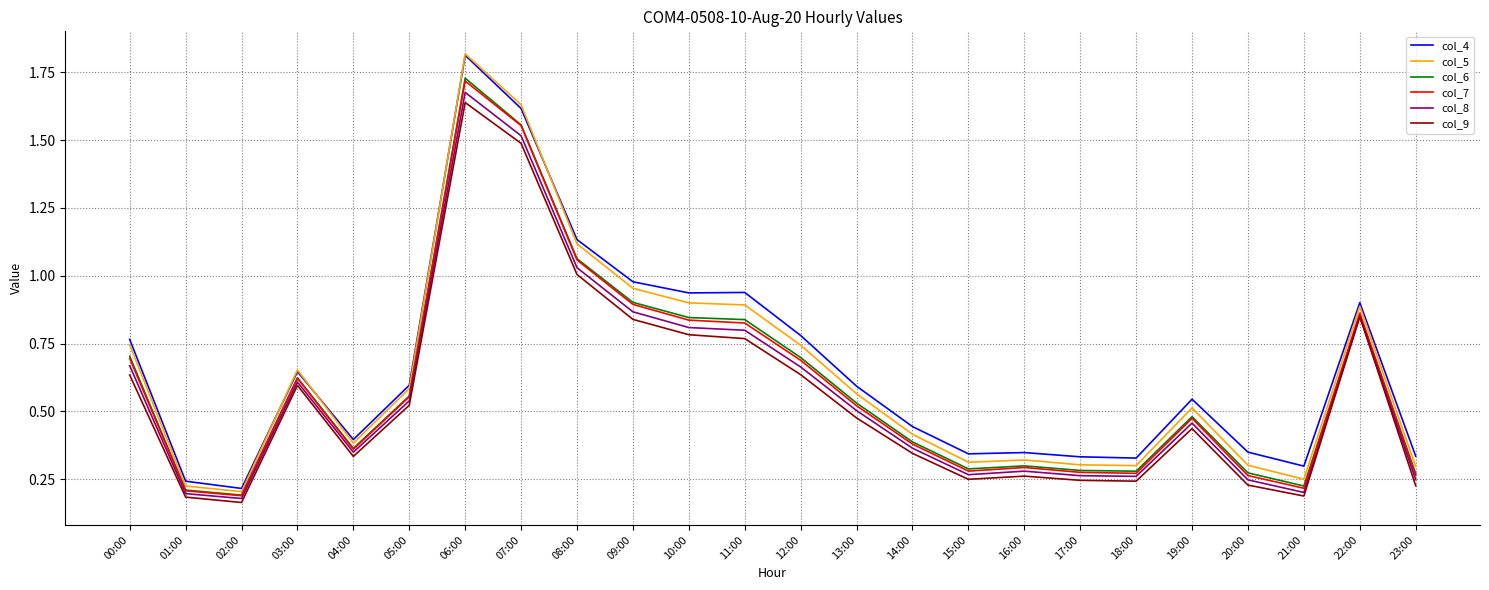

What position from the left is 09:00?

10